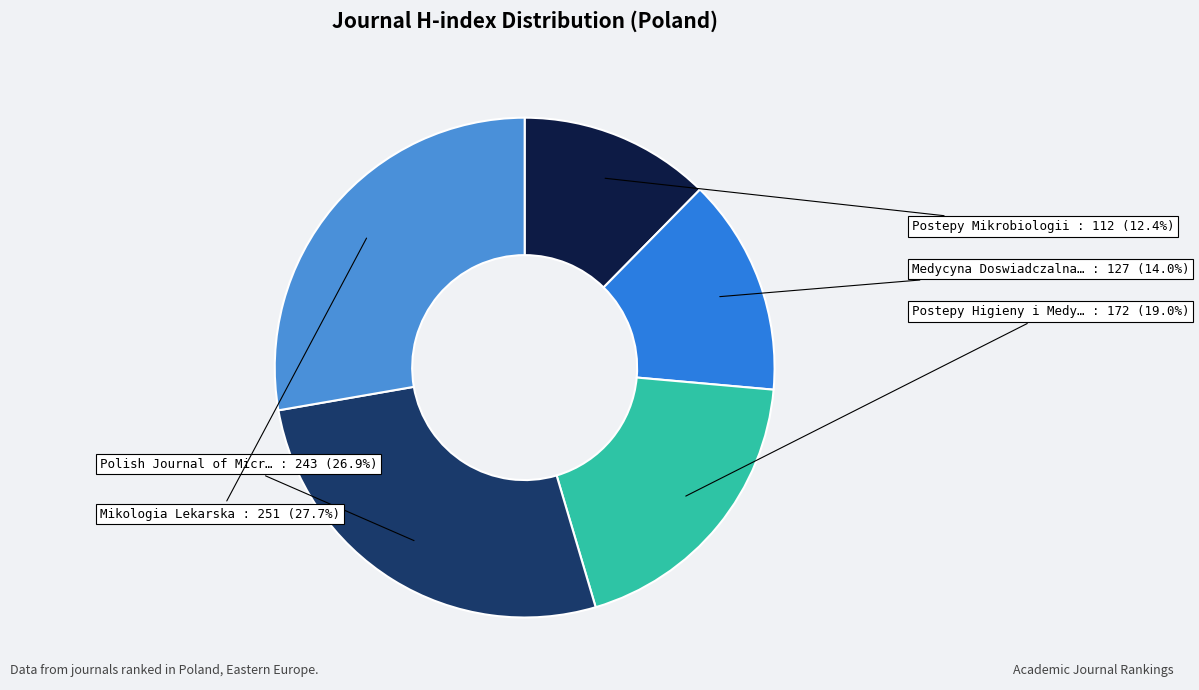

Is there any slice that represents more than half of the pie?

No